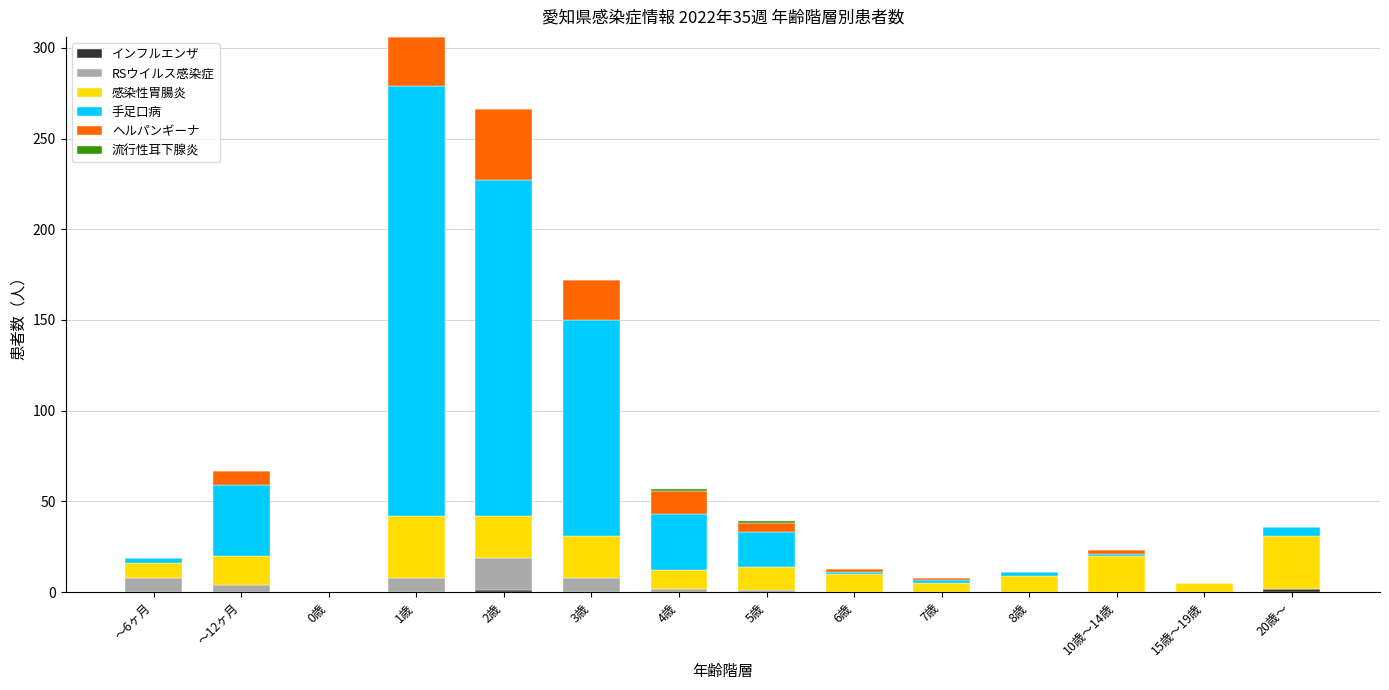

Does the chart contain stacked bars?

Yes